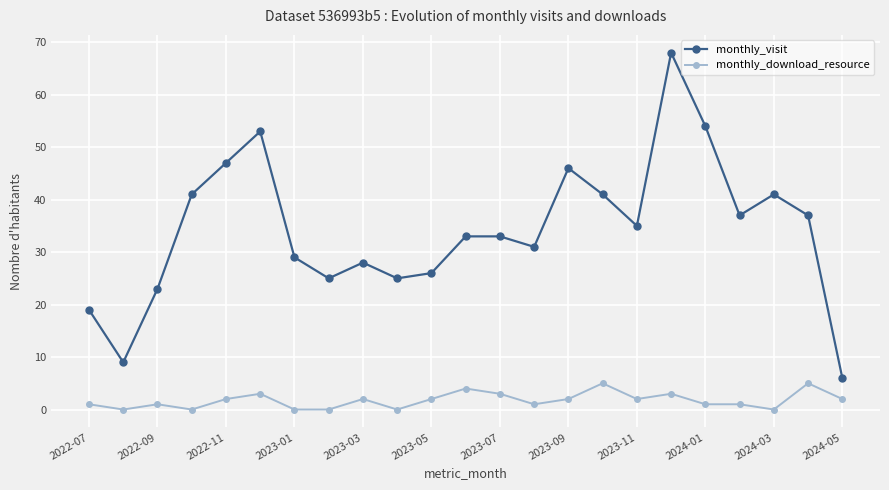

What is the value of the monthly_download_resource point at the 17th from the left?

2